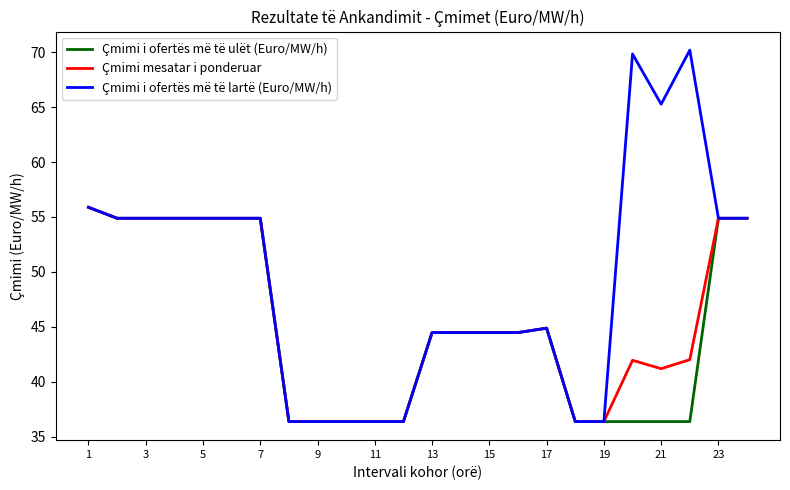

Which series has the widest spread of values?

Çmimi i ofertës më të lartë (Euro/MW/h)